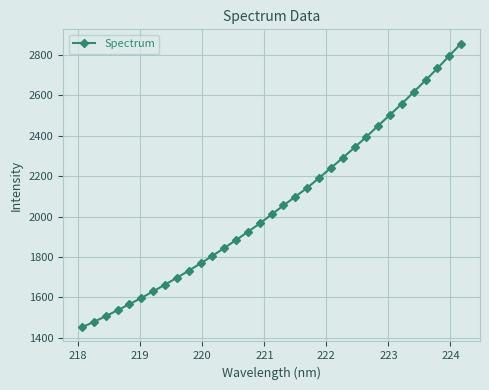

What is the maximum value shown in the chart?

2856.6